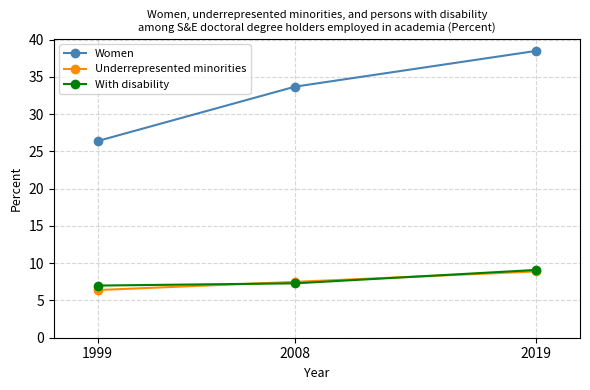

The value of Underrepresented minorities at 2008 is 7.5. True or false?

True